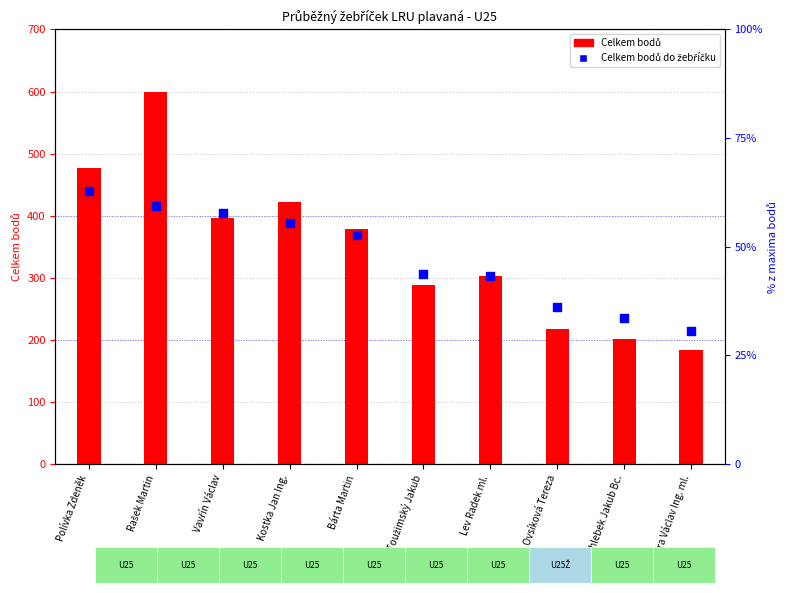

Is the value of Celkem bodů do žebříčku (%) at Lev Radek ml. greater than the value of Celkem bodů at Toužimský Jakub?

No